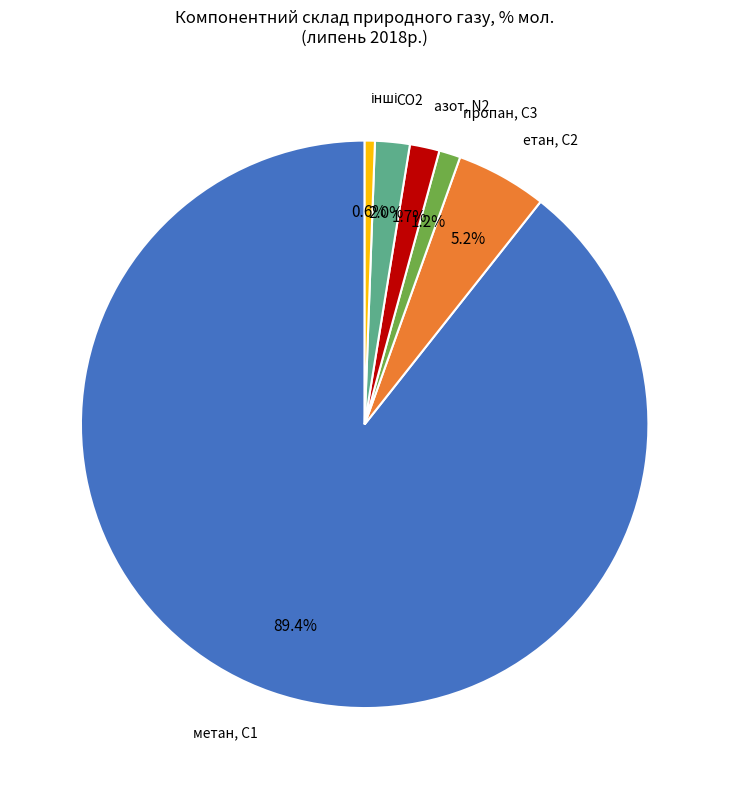

Is the sum of етан, С2 and пропан, С3 greater than half?

No